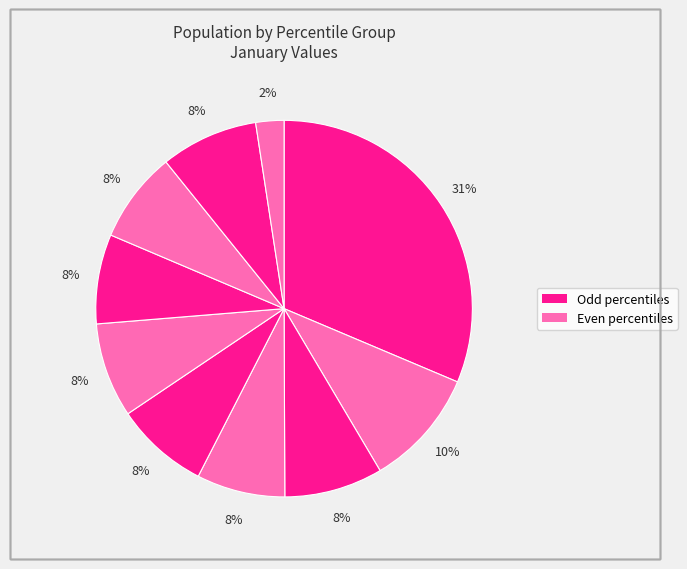

Count the number of slices in the pie.

10